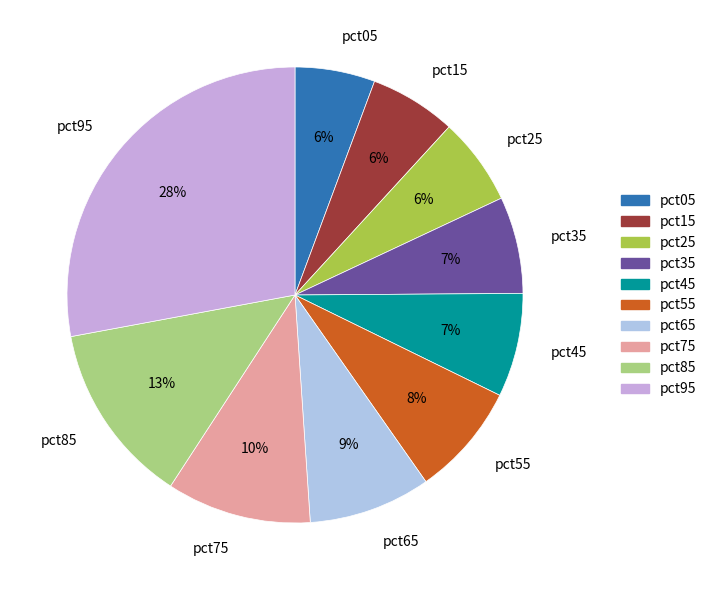

Count the number of slices in the pie.

10